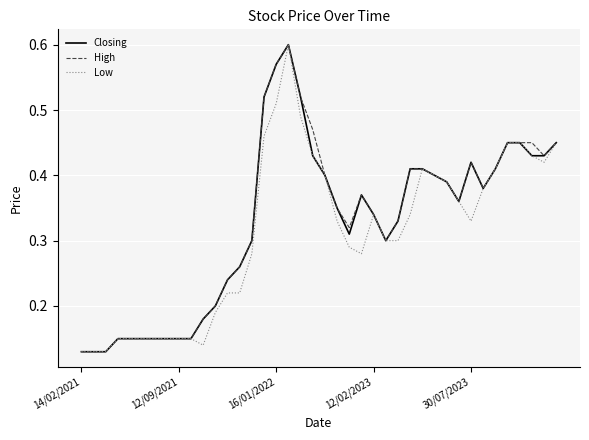

Reading left to right, list all the values displayed in this chart.

Closing: 0.1	0.1	0.1	0.1	0.1	0.1	0.1	0.1	0.1	0.1	0.2	0.2	0.2	0.3	0.3	0.5	0.6	0.6	0.5	0.4	0.4	0.3	0.3	0.4	0.3	0.3	0.3	0.4	0.4	0.4	0.4	0.4	0.4	0.4	0.4	0.5	0.5	0.4	0.4	0.5
High: 0.1	0.1	0.1	0.1	0.1	0.1	0.1	0.1	0.1	0.1	0.2	0.2	0.2	0.3	0.3	0.5	0.6	0.6	0.5	0.5	0.4	0.3	0.3	0.4	0.3	0.3	0.3	0.4	0.4	0.4	0.4	0.4	0.4	0.4	0.4	0.5	0.5	0.5	0.4	0.5
Low: 0.1	0.1	0.1	0.1	0.1	0.1	0.1	0.1	0.1	0.1	0.1	0.2	0.2	0.2	0.3	0.5	0.5	0.6	0.5	0.4	0.4	0.3	0.3	0.3	0.3	0.3	0.3	0.3	0.4	0.4	0.4	0.4	0.3	0.4	0.4	0.5	0.5	0.4	0.4	0.5